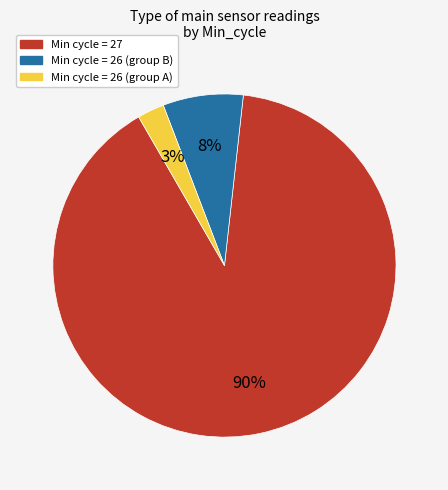

Is there a majority slice in this chart?

Yes